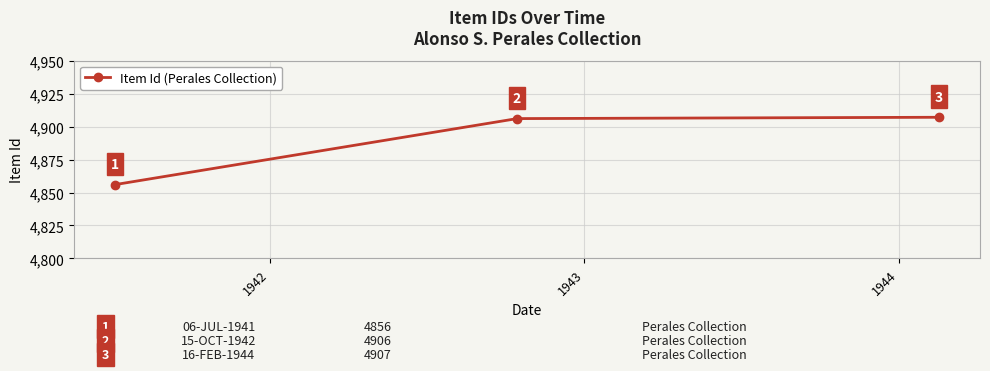

What is the value of the 3rd point from the left?

4907